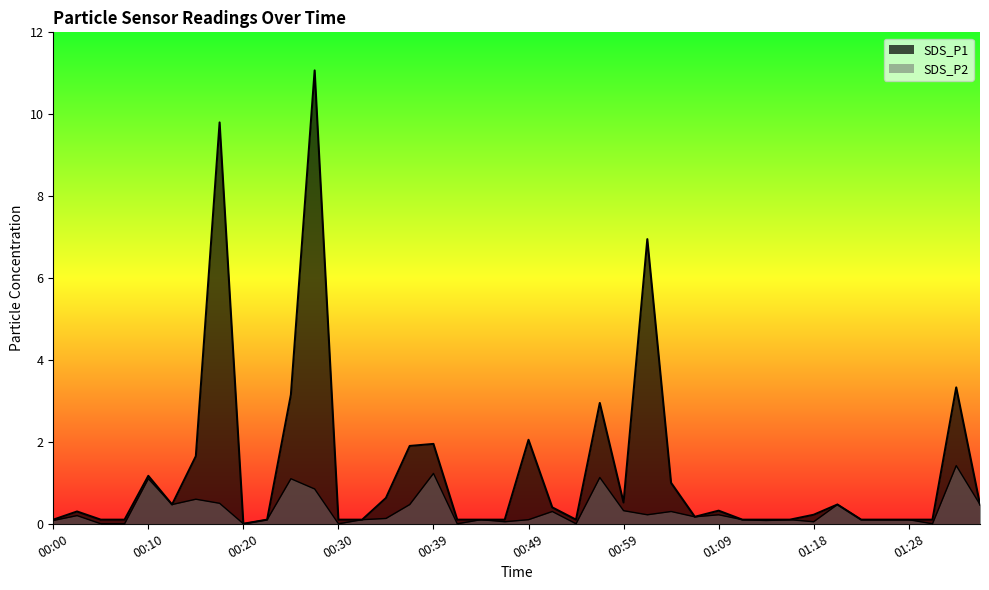

How many lines are shown in the chart?

2